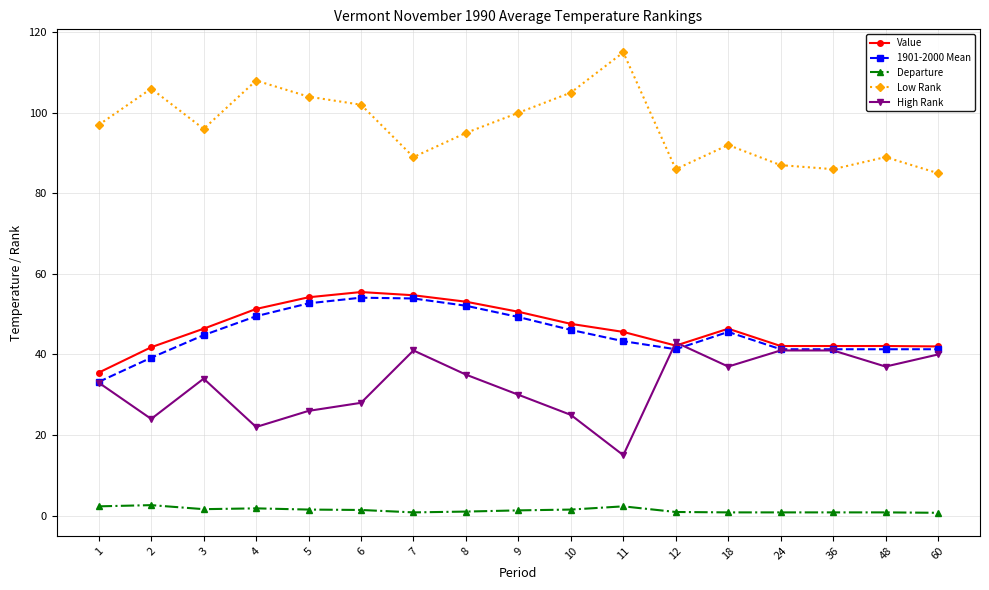

Does the chart display data point markers on the line(s)?

Yes